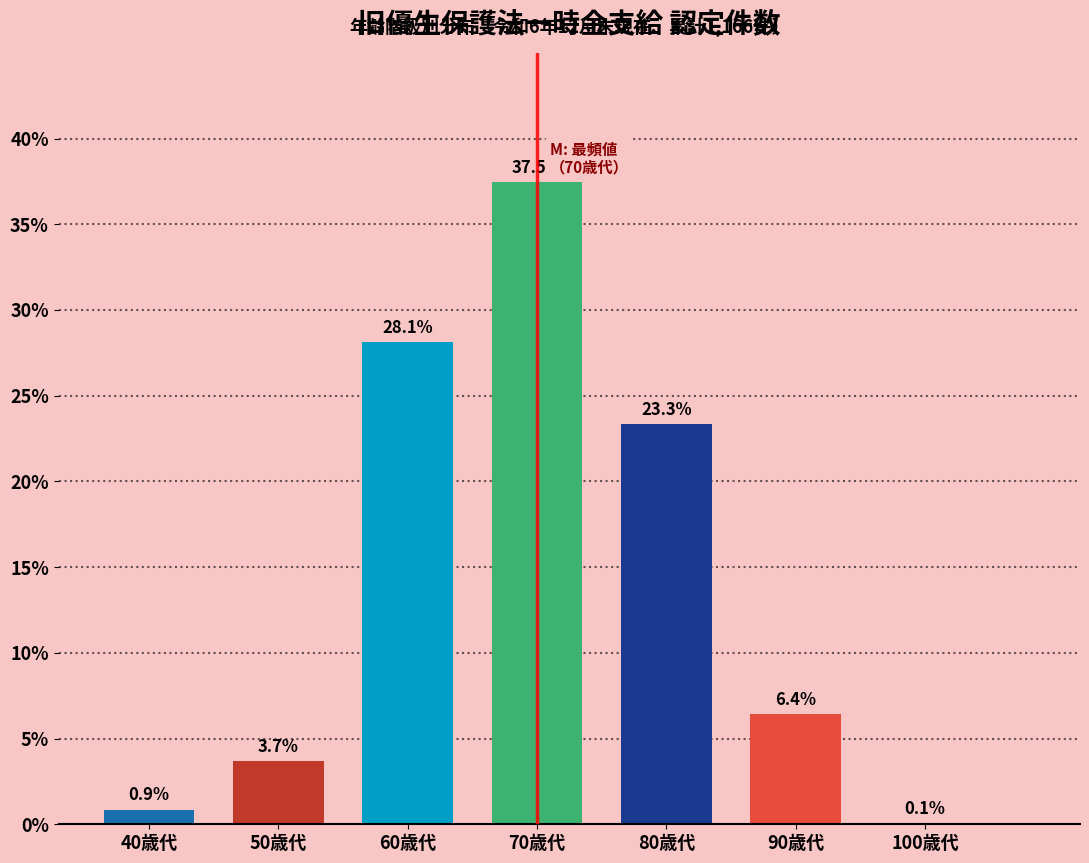

Reading right to left, what are all the values shown in this chart?

100歳代=0.1	90歳代=6.4	80歳代=23.3	70歳代=37.5	60歳代=28.1	50歳代=3.7	40歳代=0.9